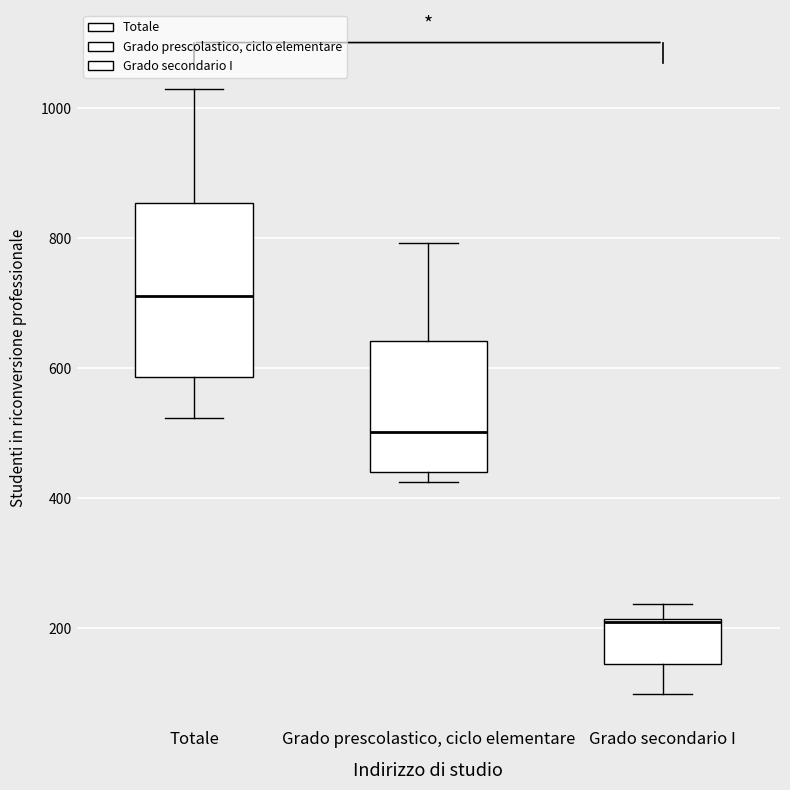

Which box's median line is the highest?

Totale